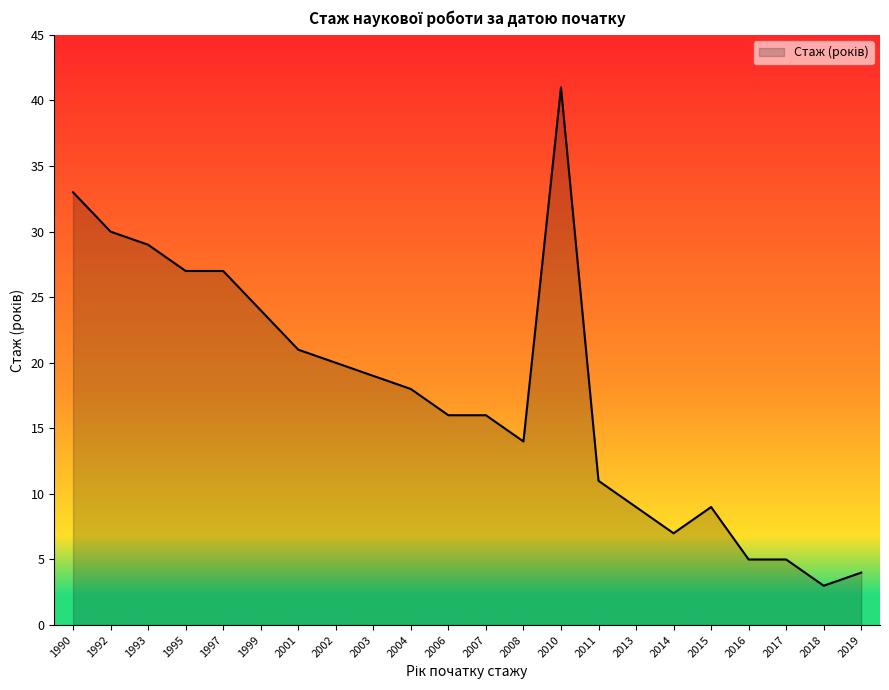

Which category has the highest value across all series?

2010